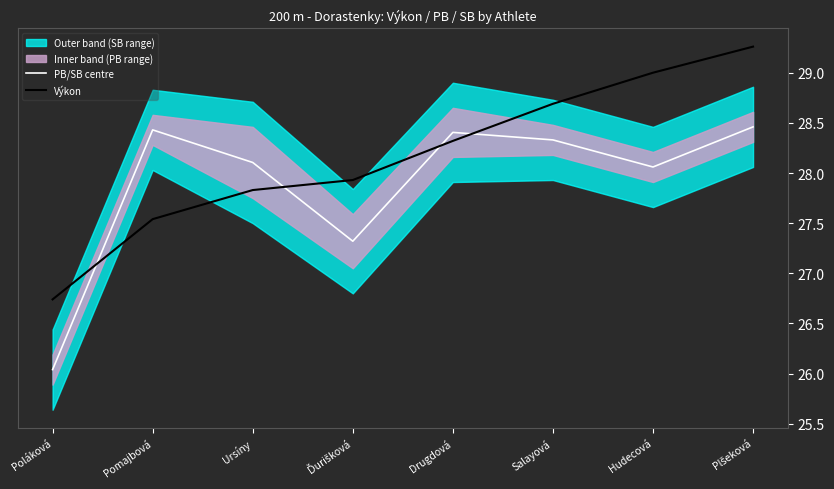

What is the label of the 1st point from the right?

Plšeková